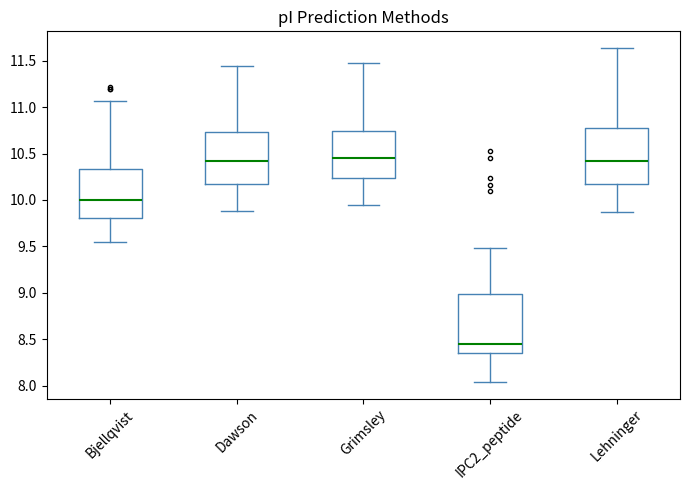

Reading left to right, transcribe this box plot: for each box, give where its median line is, the range the box spans, and where its two whiskers end, as read against the y-axis. The values are not printed on the chart, so give them approximately, as read against the axis.

Bjellqvist: median 10.00, box 9.80 to 10.35, whiskers 9.55 to 11.05
Dawson: median 10.40, box 10.20 to 10.75, whiskers 9.90 to 11.45
Grimsley: median 10.45, box 10.25 to 10.75, whiskers 9.95 to 11.50
IPC2_peptide: median 8.45, box 8.35 to 9.00, whiskers 8.05 to 9.50
Lehninger: median 10.40, box 10.15 to 10.75, whiskers 9.85 to 11.65